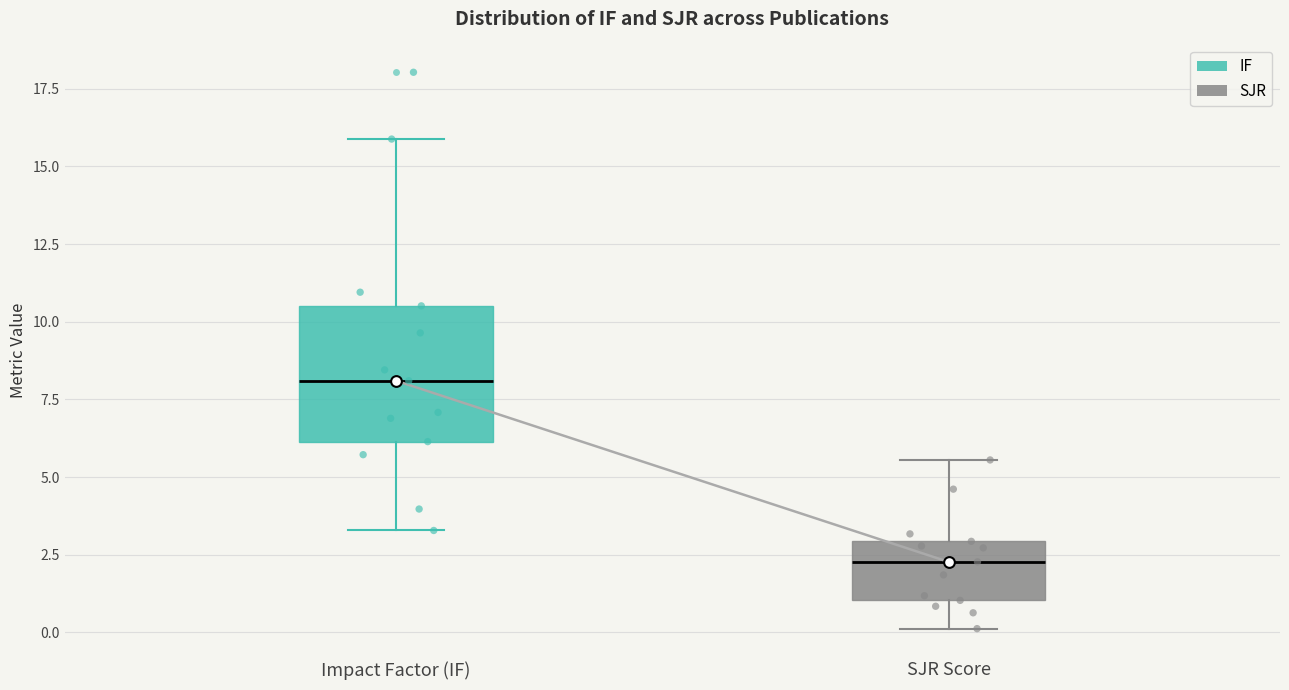

Which box has the highest median line?

Impact Factor (IF)